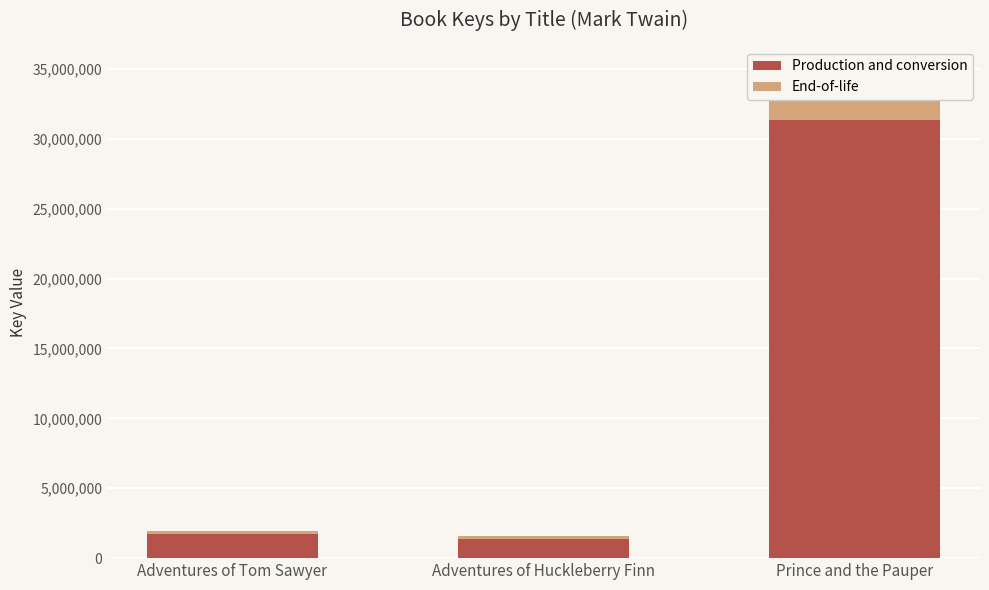

Where is End-of-life nearest to the value 1818793?

Adventures of Tom Sawyer